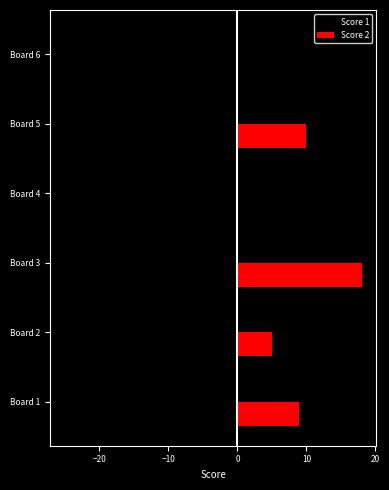

Is it true that Score 2 equals -8 at Board 4?

False